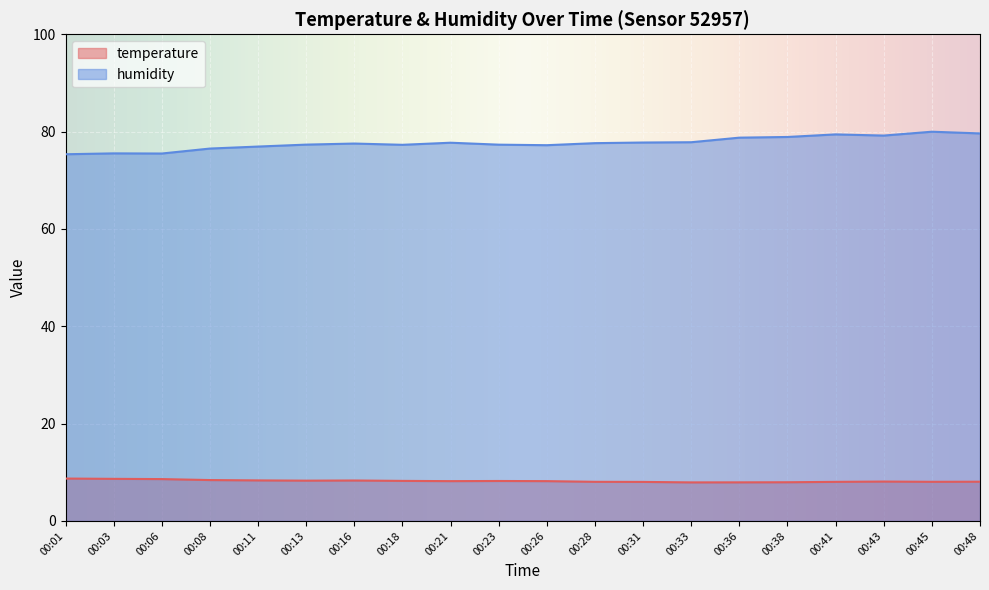

Reading left to right, what are all the values shown in this chart?

temperature: 8.7	8.7	8.6	8.4	8.3	8.3	8.3	8.2	8.2	8.2	8.2	8.0	8.0	7.9	7.9	8.0	8.0	8.1	8.0	8.1
humidity: 75.3	75.5	75.5	76.5	76.9	77.3	77.5	77.3	77.7	77.3	77.2	77.6	77.8	77.8	78.8	78.9	79.4	79.2	80.0	79.6